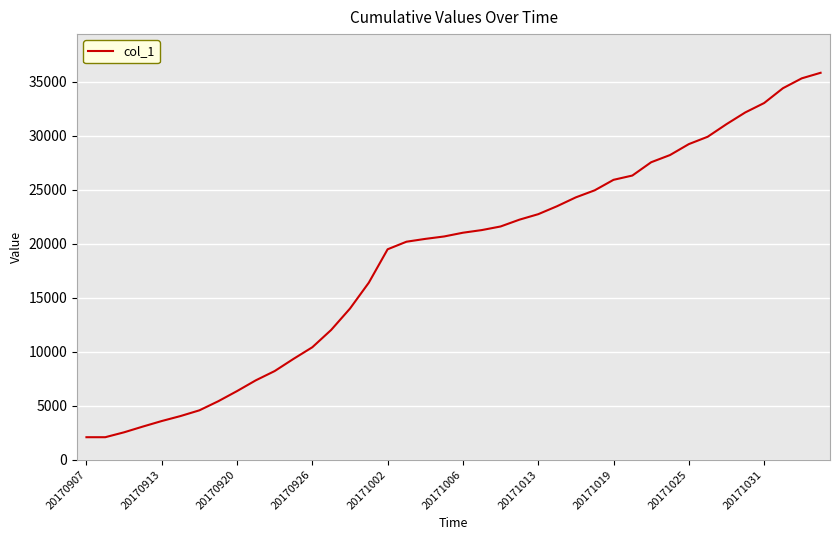

How many lines are shown in the chart?

1